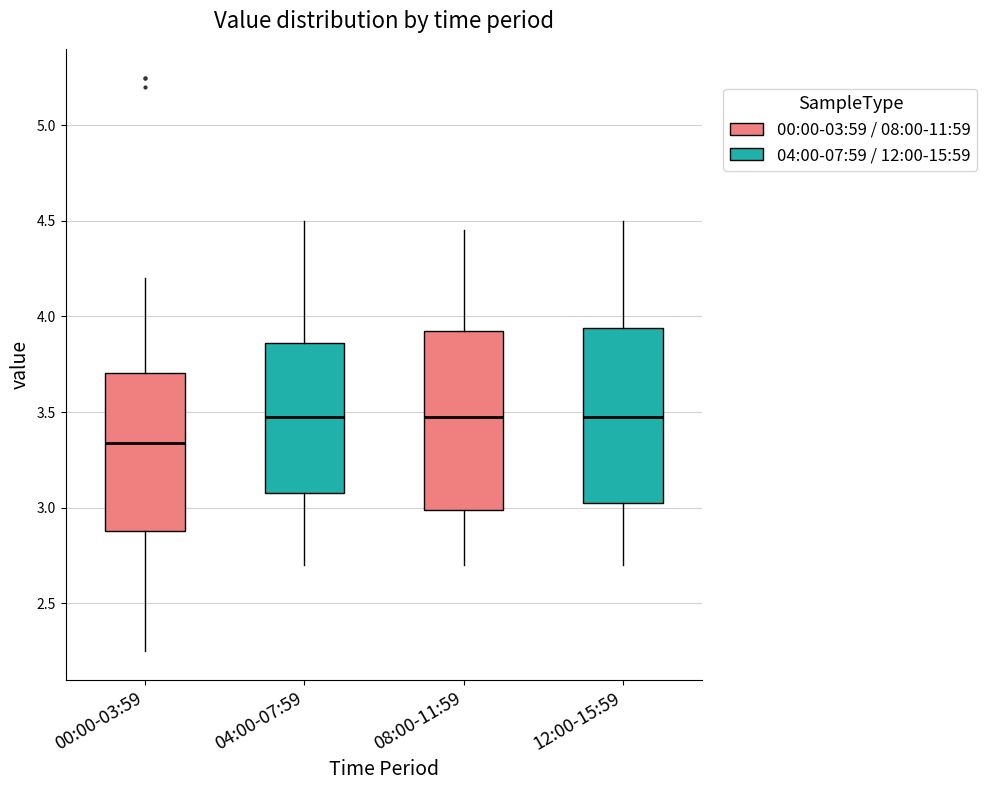

Reading left to right, read every box against the y-axis: the position of its median line, the range the box covers, and the ends of its whiskers. The values are not printed on the chart, so give them approximately, as read against the axis.

00:00-03:59: median 3.35, box 2.90 to 3.70, whiskers 2.25 to 4.20
04:00-07:59: median 3.50, box 3.10 to 3.85, whiskers 2.70 to 4.50
08:00-11:59: median 3.50, box 3.00 to 3.95, whiskers 2.70 to 4.45
12:00-15:59: median 3.50, box 3.05 to 3.95, whiskers 2.70 to 4.50